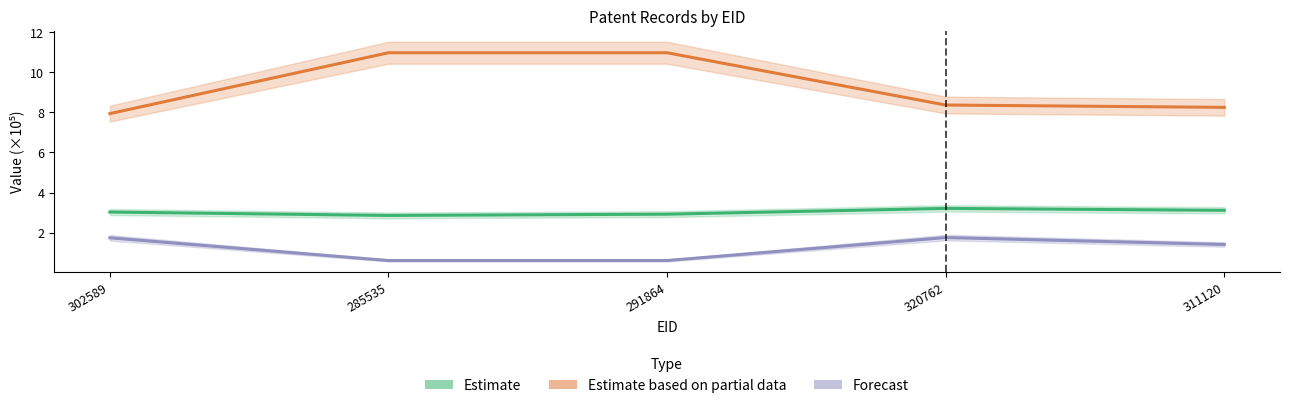

How many lines are shown in the chart?

3